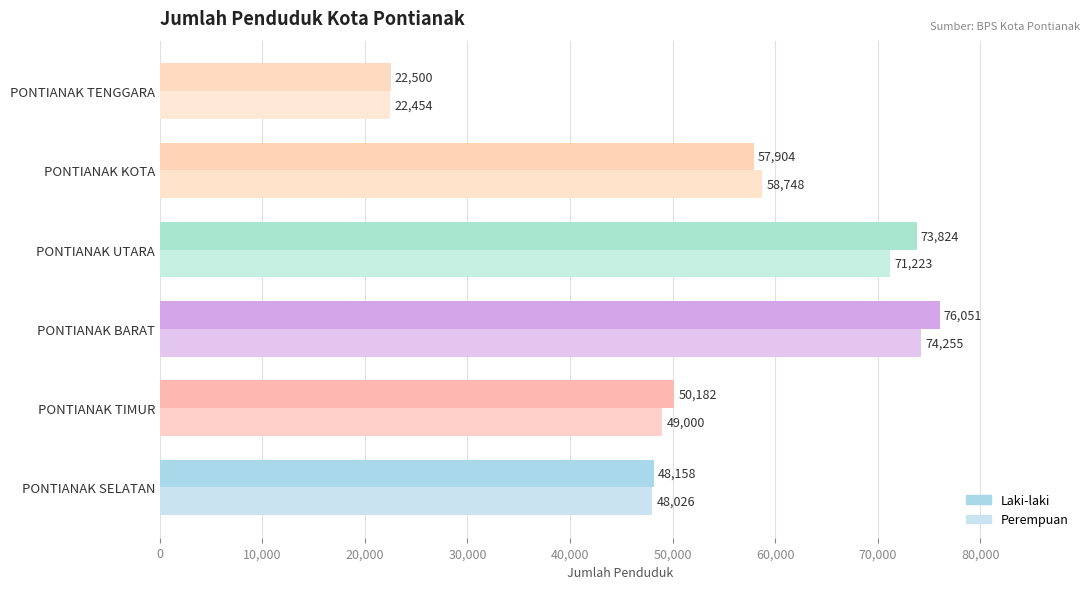

What is the sum of all Laki-laki values?

328619